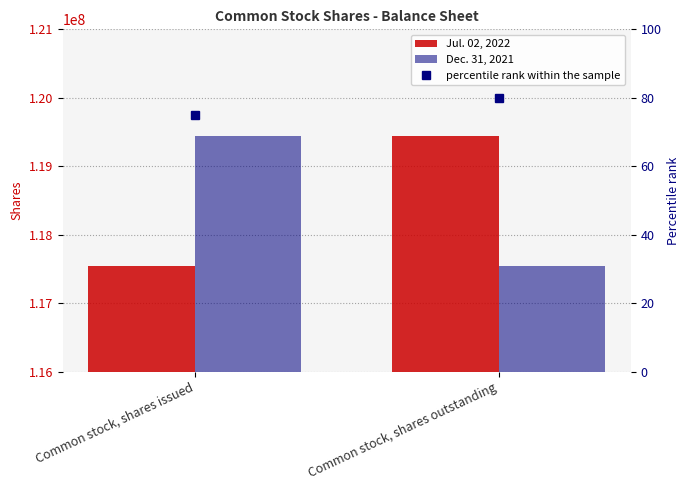

The Dec. 31, 2021 series shows 27580691 at Common stock, shares outstanding. True or false?

False